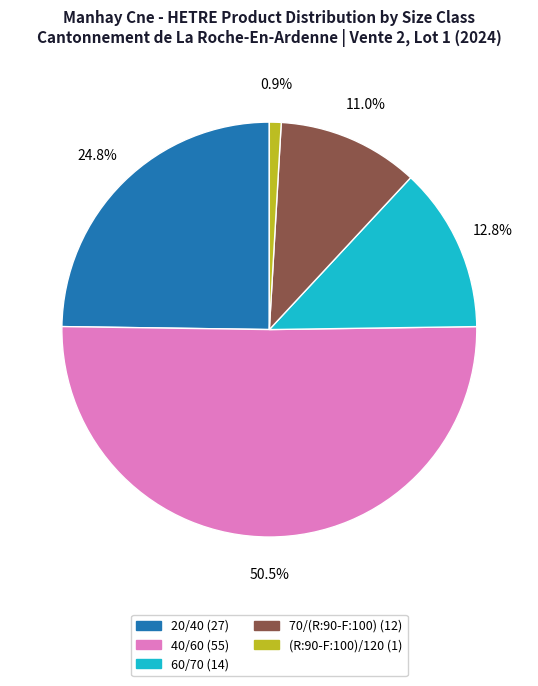

Is it true that 20/40 is 38% of the pie?

False